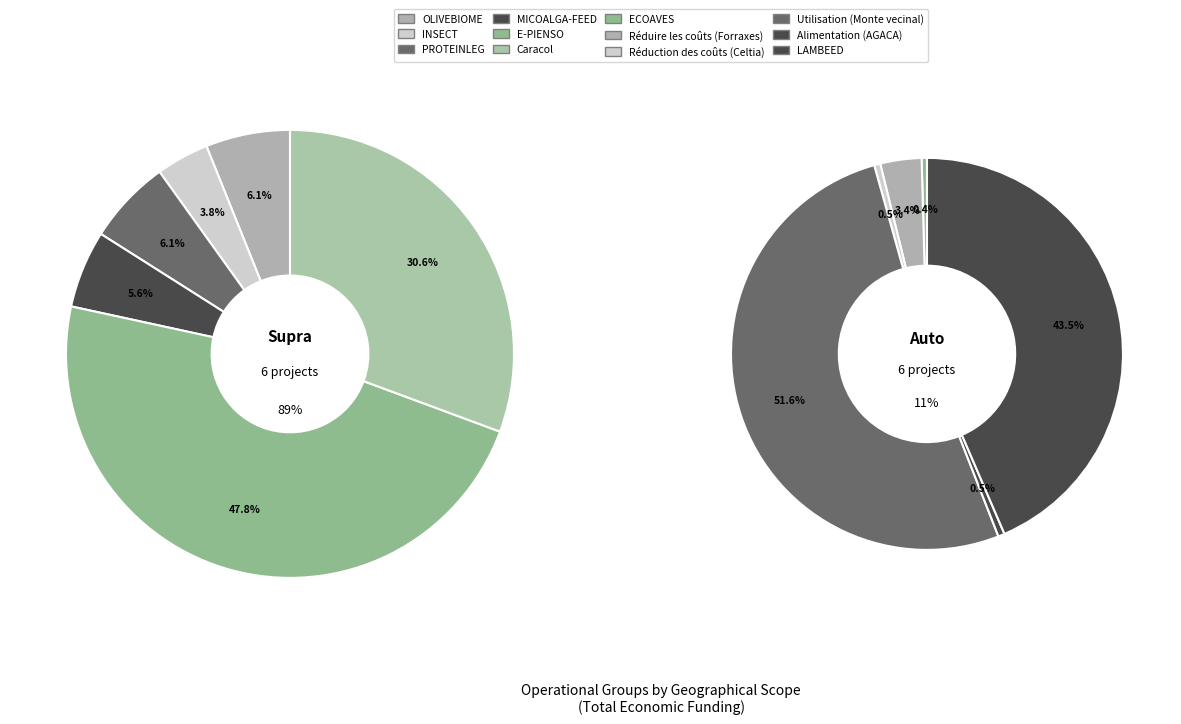

Which slice is the smallest?

ECOAVES